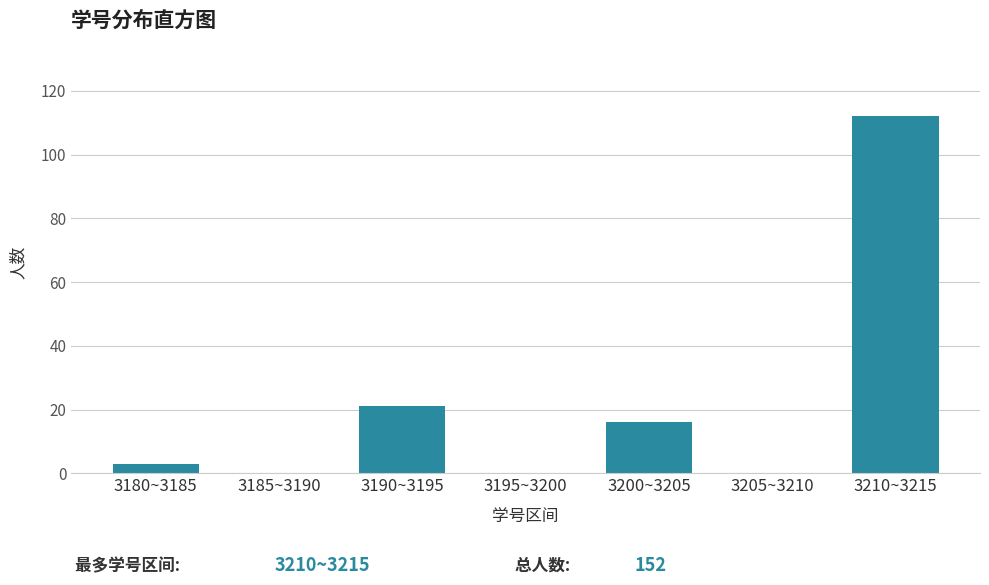

Reading left to right, extract all data points from this chart.

3180~3185=3	3185~3190=0	3190~3195=21	3195~3200=0	3200~3205=16	3205~3210=0	3210~3215=112